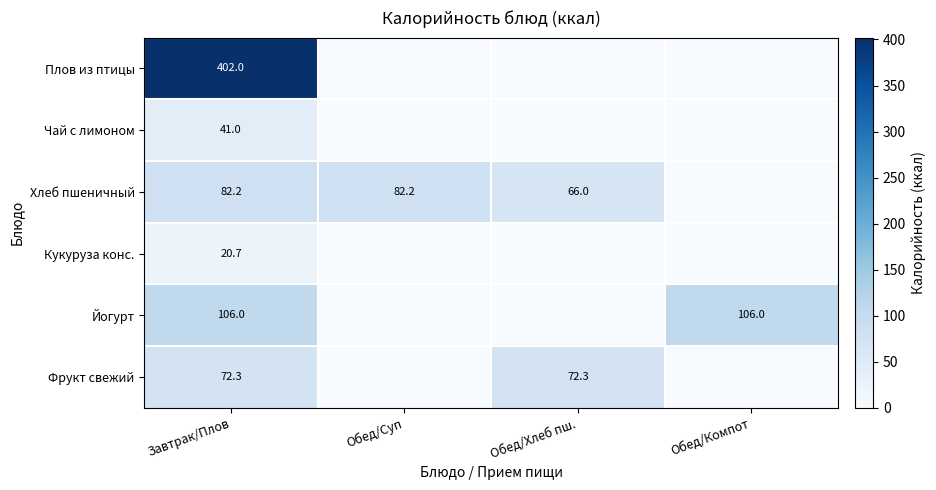

How many categories are shown in the chart?

4